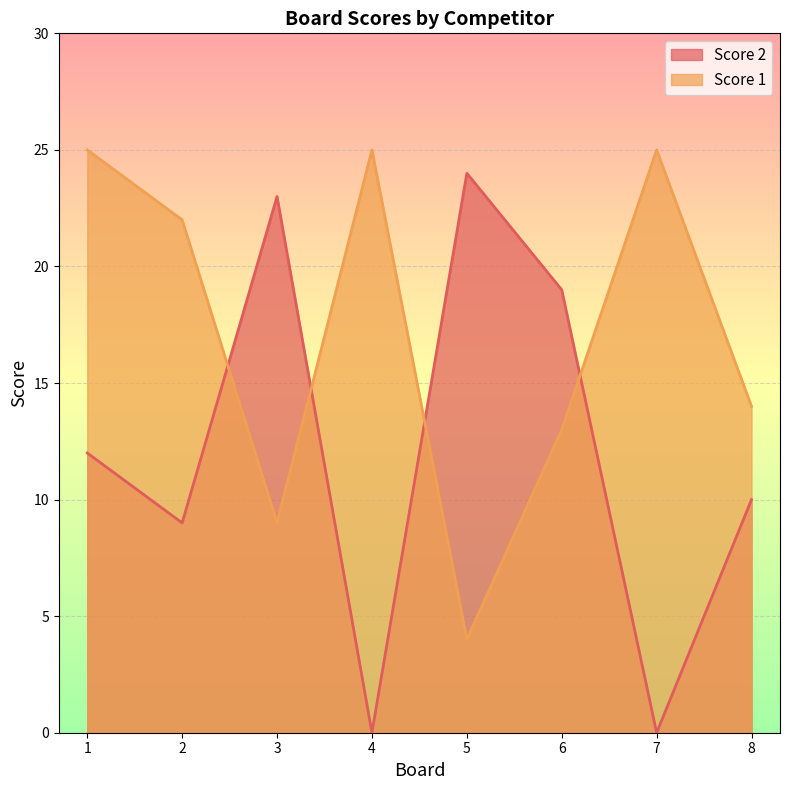

At 4, list the series in order from smallest to largest.

Score 2, Score 1